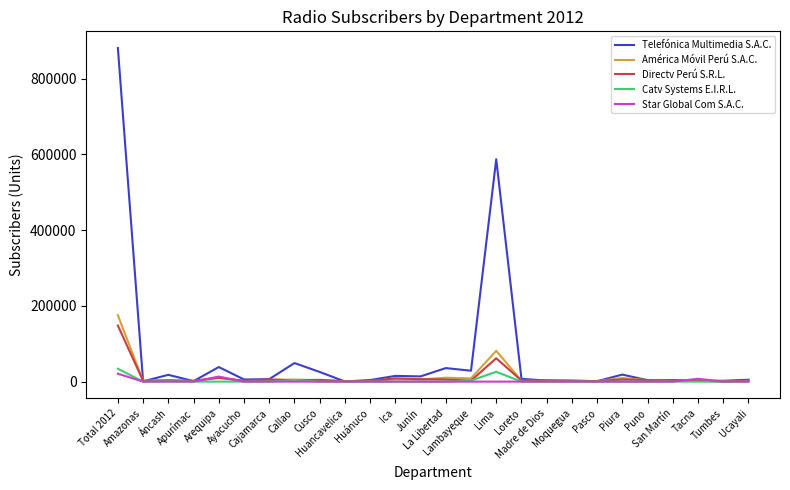

Which series has the widest spread of values?

Telefónica Multimedia S.A.C.